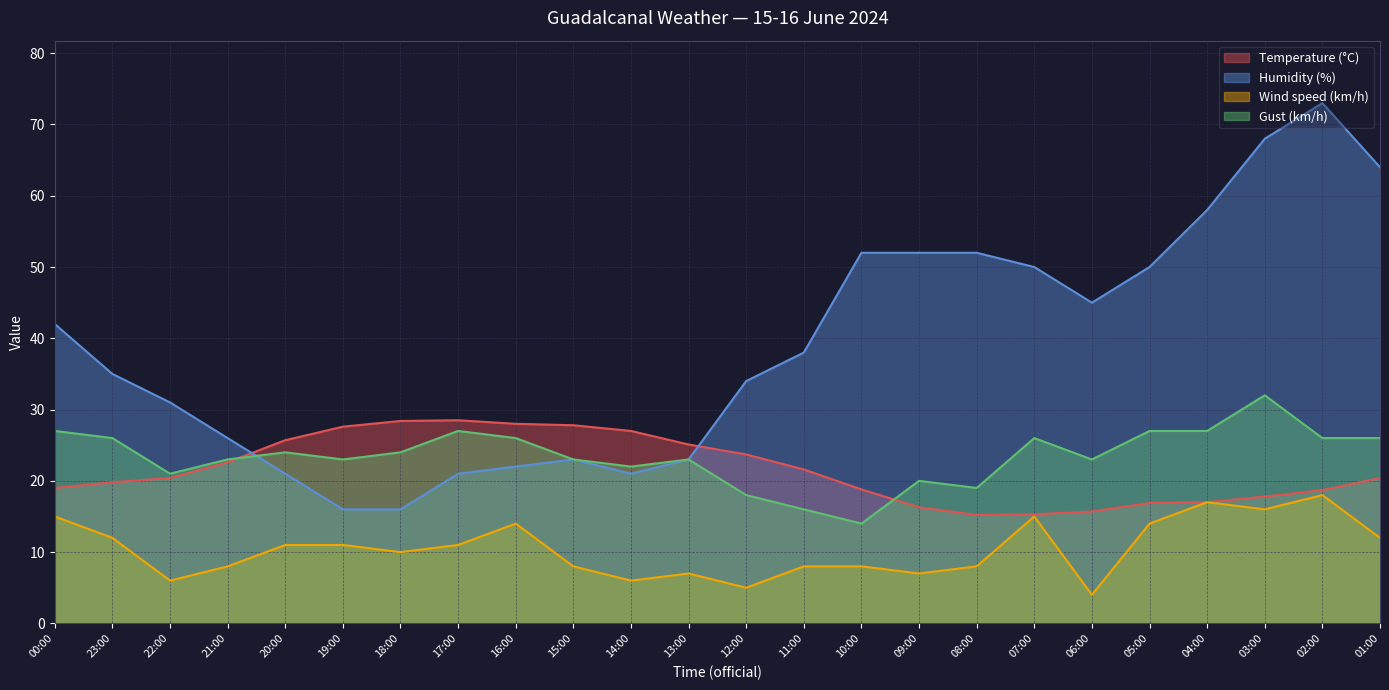

What are all the series names shown in the legend?

Temperature (°C), Humidity (%), Wind speed (km/h), Gust (km/h)